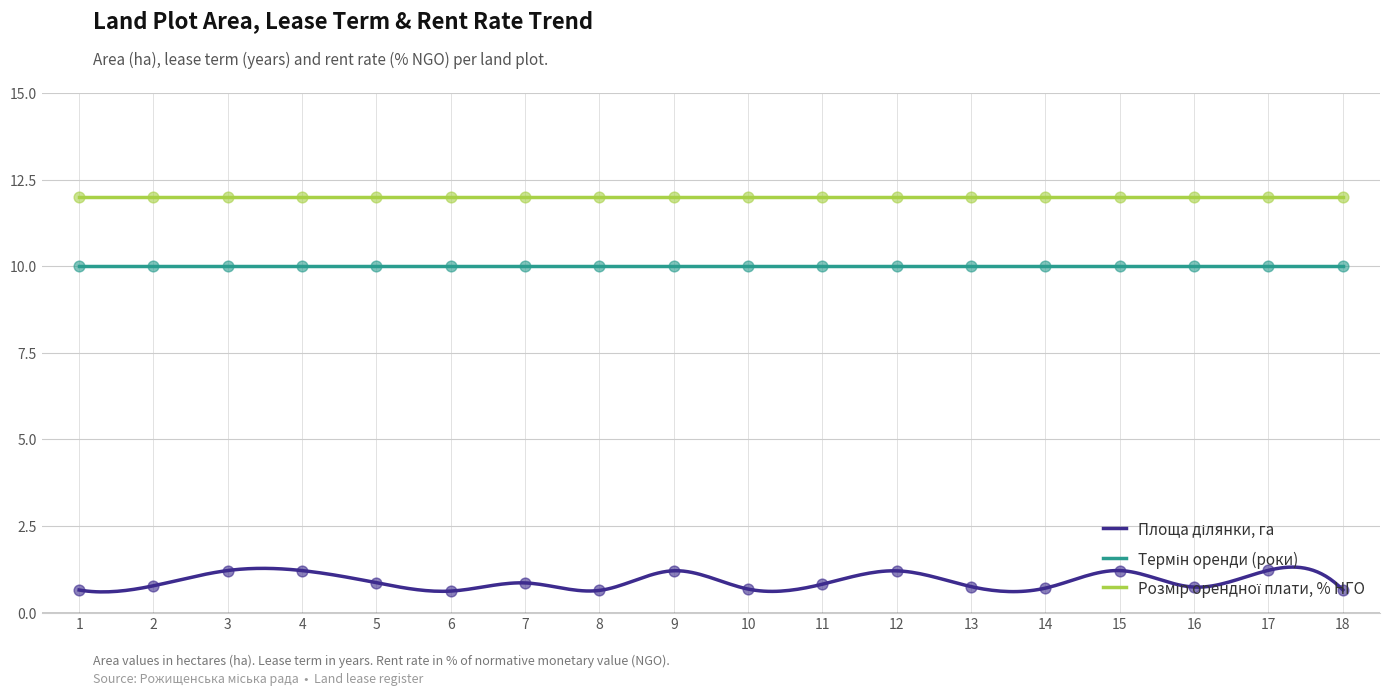

Is the value of Площа ділянки, га at 13 greater than the value of Термін оренди (роки) at 5?

No